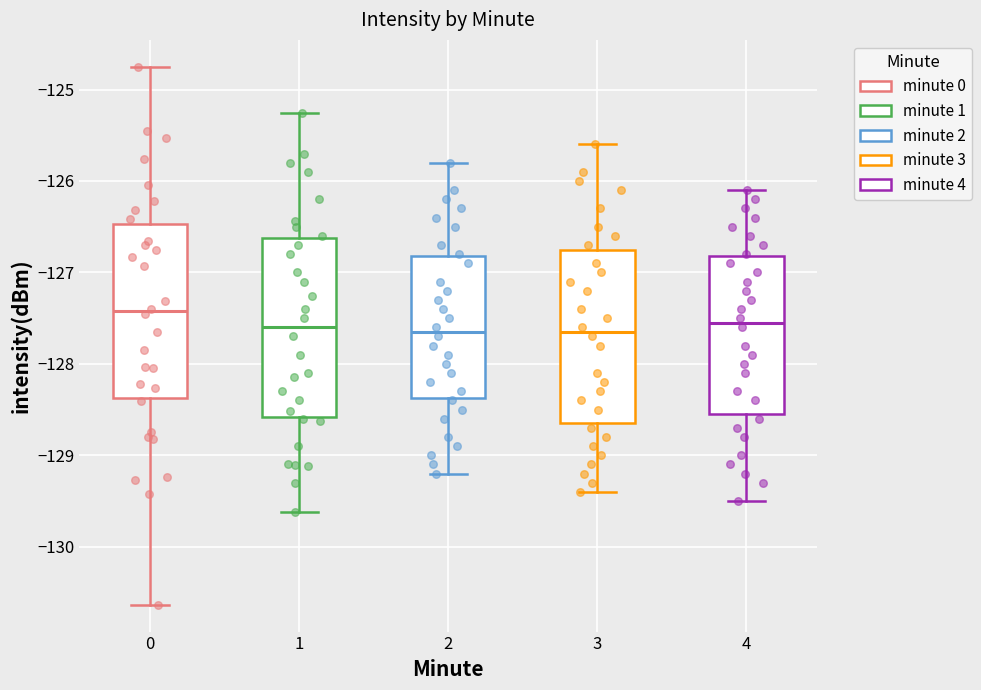

Where is the upper edge of the box at x = 3 on the y-axis? The values are not printed on the chart, so give them approximately, as read against the axis.

-126.7